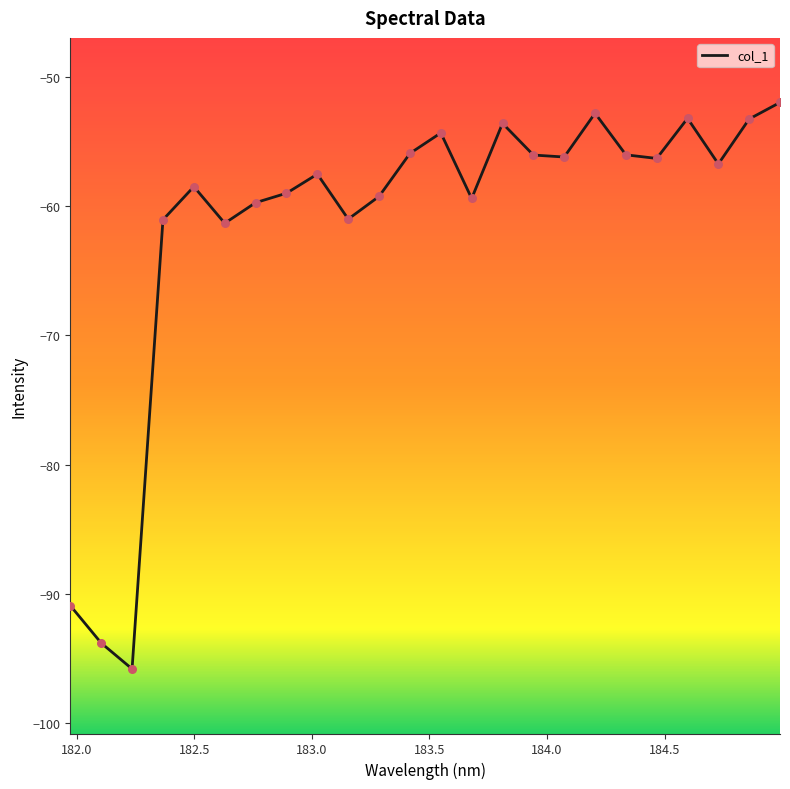

What is the minimum value shown in the chart?

-95.8